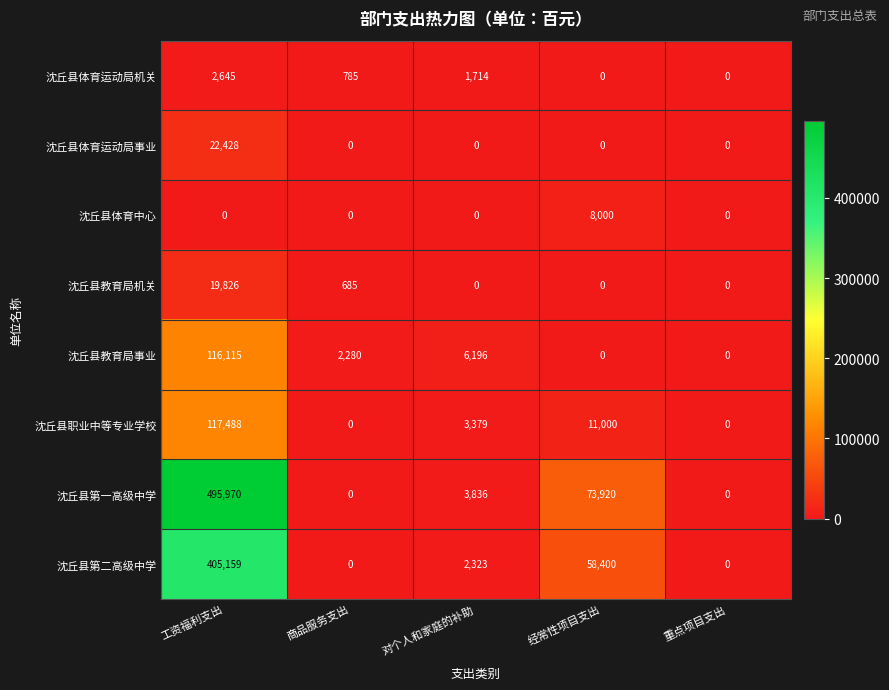

Where does the 沈丘县体育运动局机关 series first go above 785?

工资福利支出